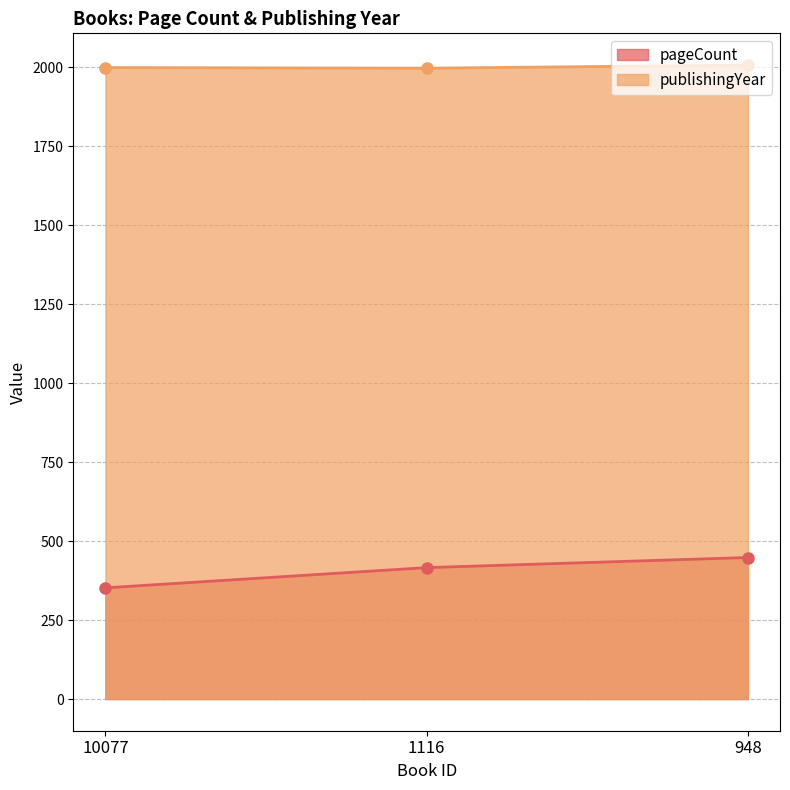

The pageCount series shows 187 at 1116. True or false?

False